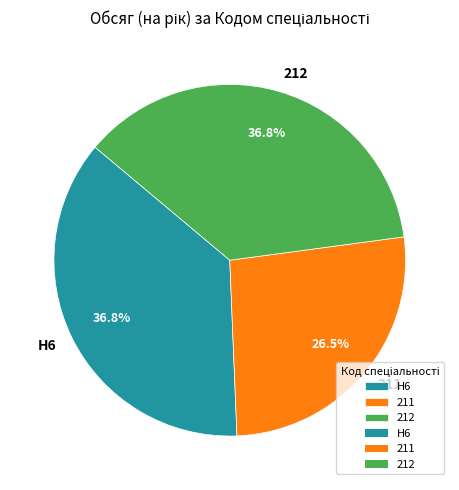

Which slice is the smallest?

211